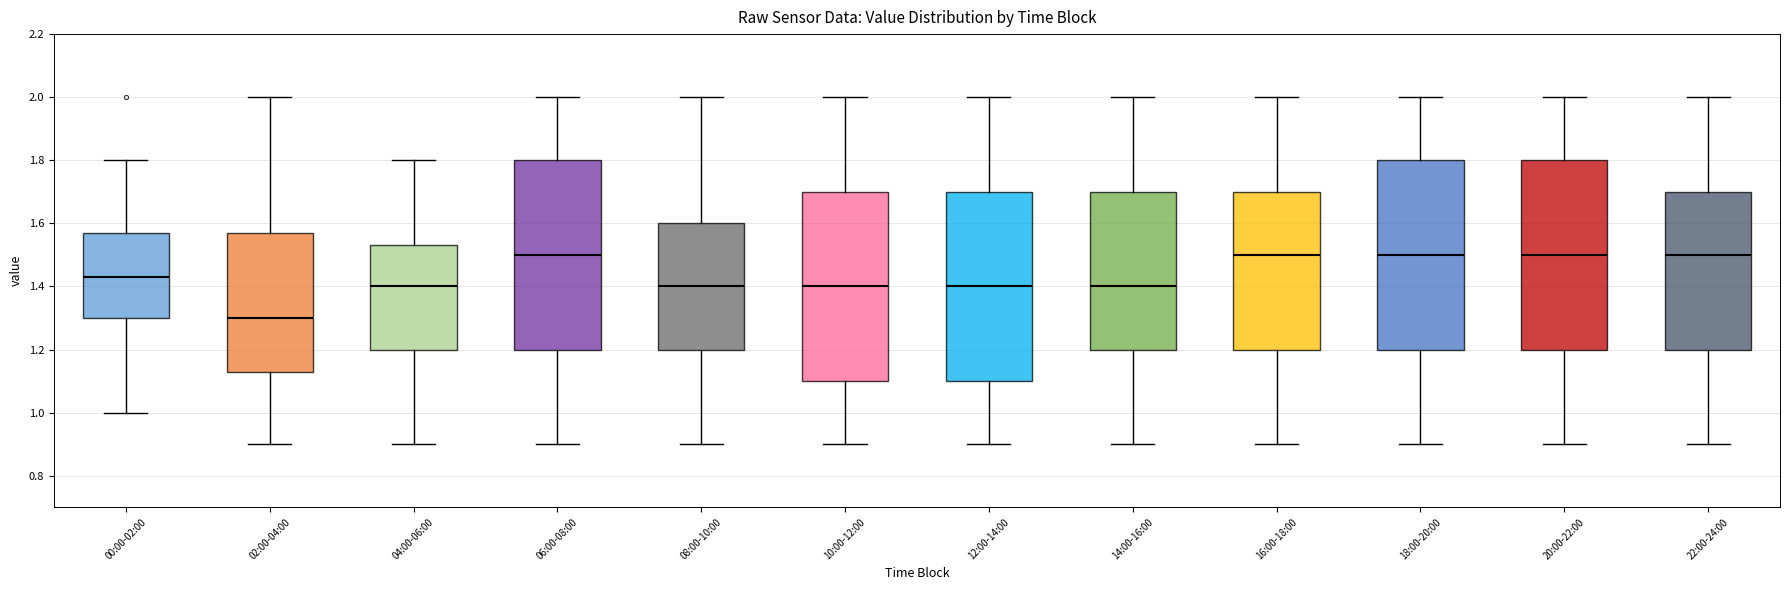

Where does the upper whisker of the box for 18:00-20:00 end on the y-axis? The values are not printed on the chart, so give them approximately, as read against the axis.

2.00